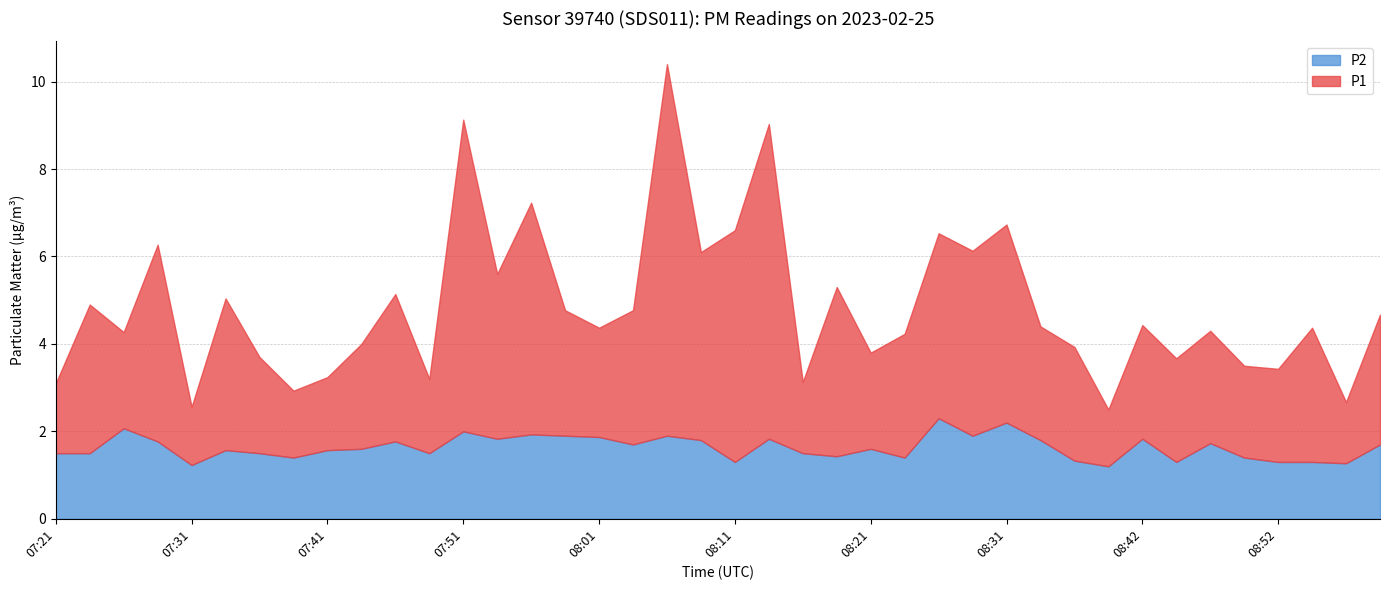

True or false: P2 and P1 cross at least once.

False